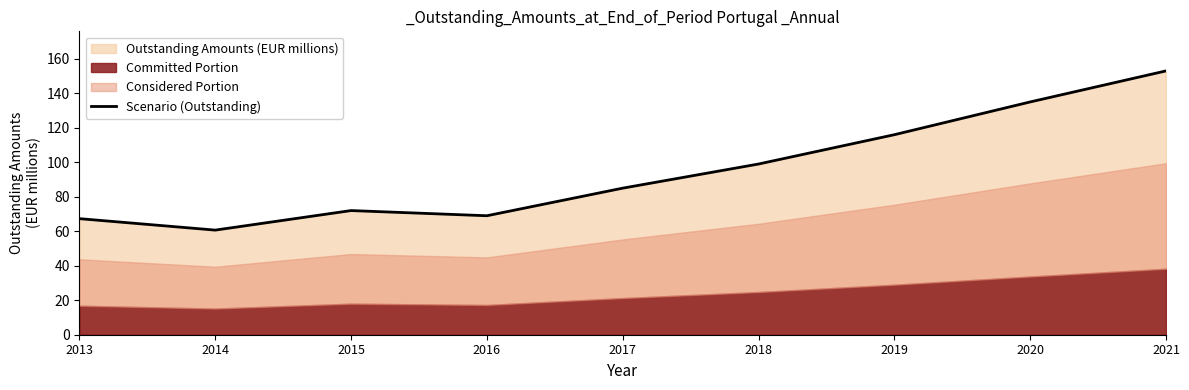

Rank the categories by value from lowest to highest.

2014, 2013, 2016, 2015, 2017, 2018, 2019, 2020, 2021